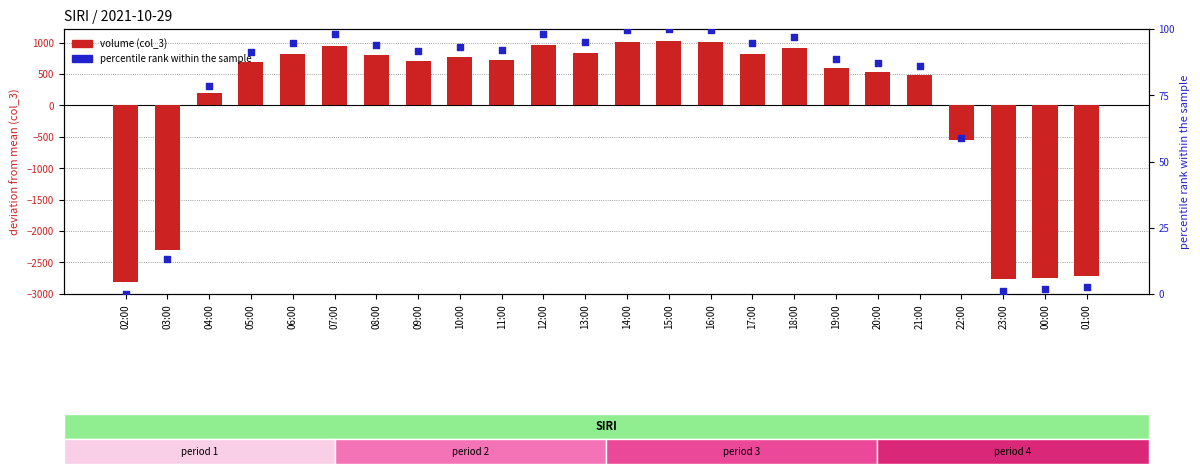

Which series contains the highest Y value?

volume (col_3)